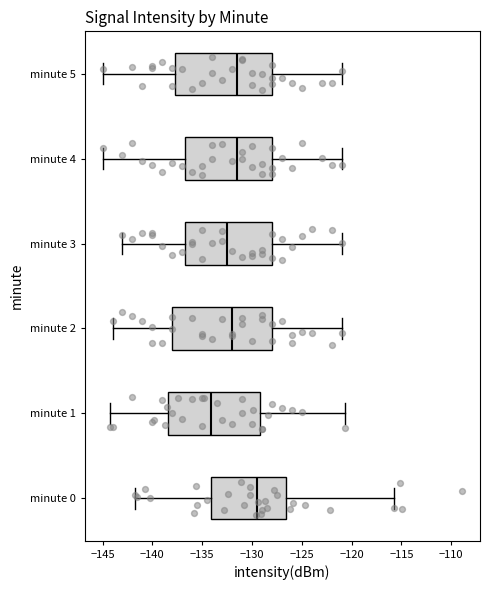

Reading bottom to top, read every box against the x-axis: the position of its median line, the range the box covers, and the ends of its whiskers. The values are not printed on the chart, so give them approximately, as read against the axis.

minute 0: median -129.5, box -134.0 to -126.5, whiskers -141.5 to -116.0
minute 1: median -134.0, box -138.5 to -129.0, whiskers -144.5 to -120.5
minute 2: median -132.0, box -138.0 to -128.0, whiskers -144.0 to -121.0
minute 3: median -132.5, box -136.5 to -128.0, whiskers -143.0 to -121.0
minute 4: median -131.5, box -136.5 to -128.0, whiskers -145.0 to -121.0
minute 5: median -131.5, box -137.5 to -128.0, whiskers -145.0 to -121.0